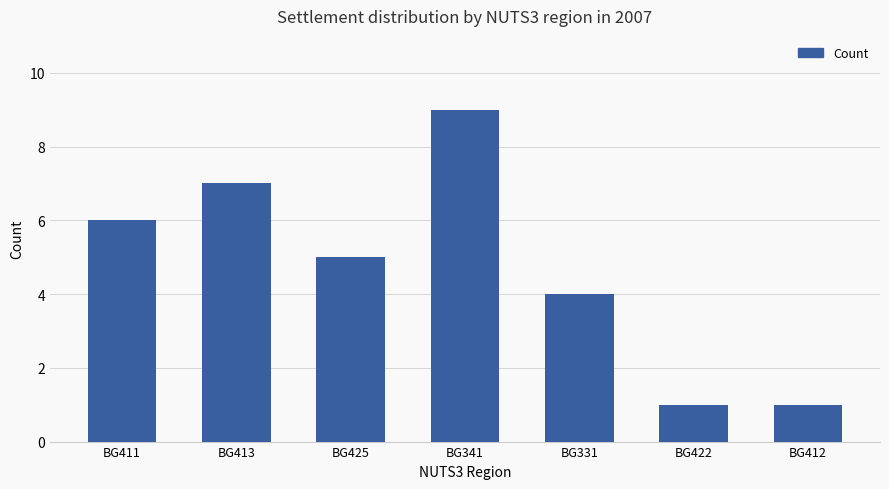

True or false: the data shows 9 at BG411.

False